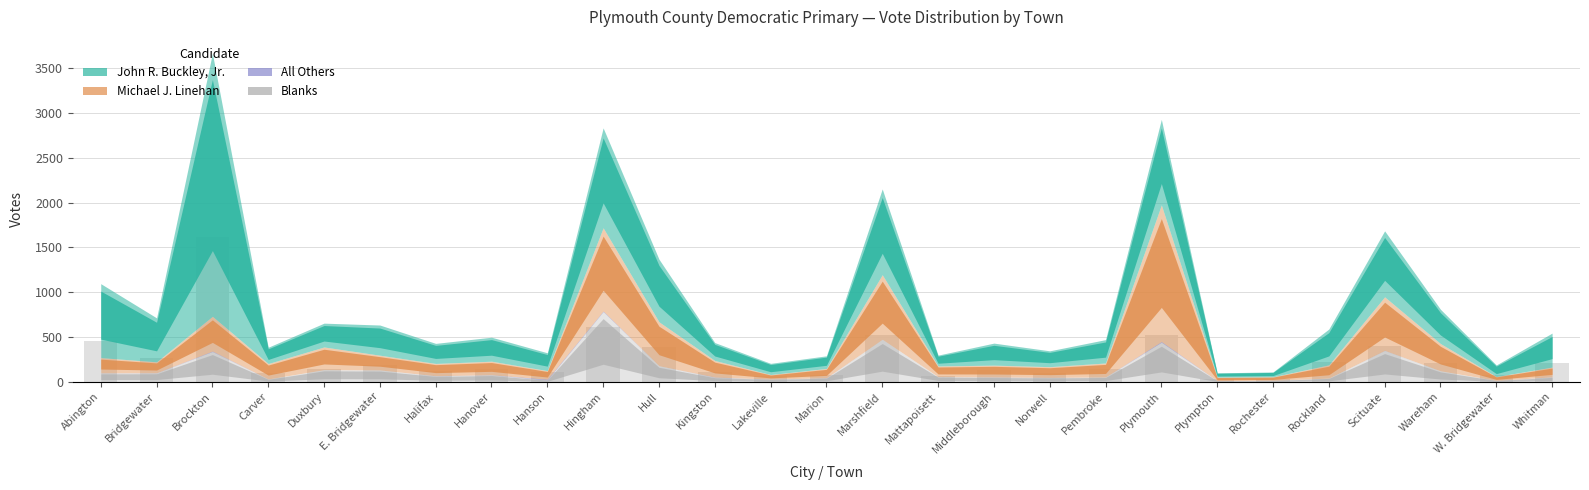

How many distinct data groups are displayed?

1